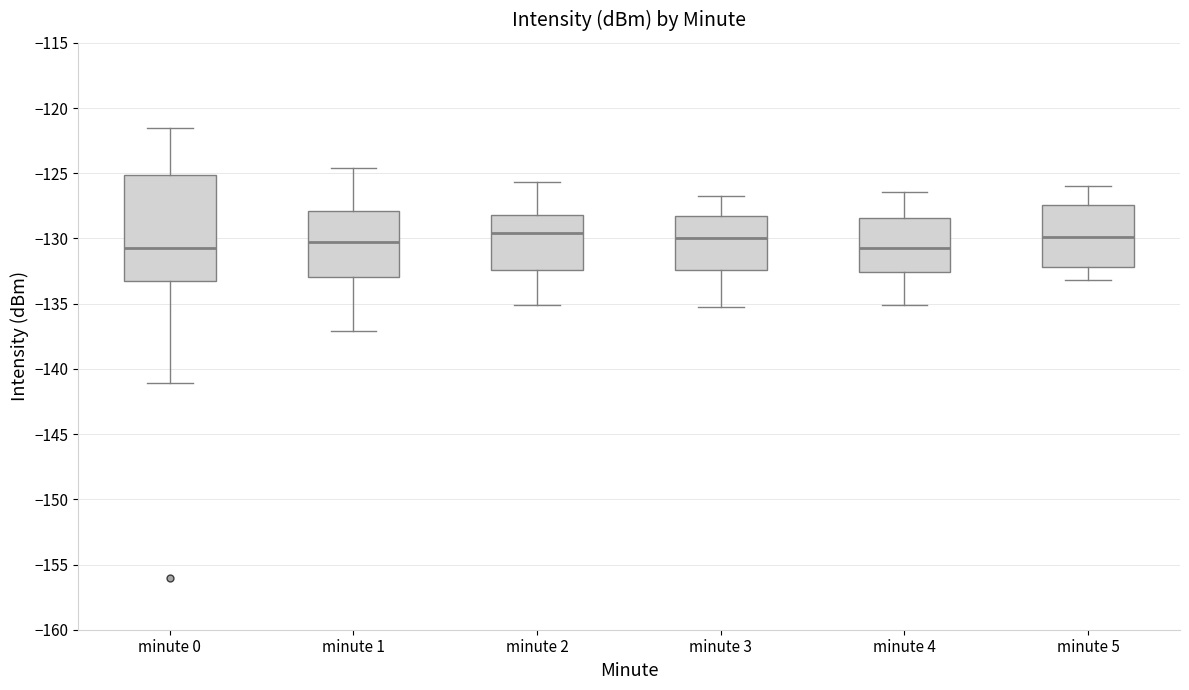

Reading left to right, transcribe this box plot: for each box, give where its median line is, the range the box spans, and where its two whiskers end, as read against the y-axis. The values are not printed on the chart, so give them approximately, as read against the axis.

minute 0: median -130.5, box -133.5 to -125.0, whiskers -141.0 to -121.5
minute 1: median -130.5, box -133.0 to -128.0, whiskers -137.0 to -124.5
minute 2: median -129.5, box -132.5 to -128.0, whiskers -135.0 to -125.5
minute 3: median -130.0, box -132.5 to -128.5, whiskers -135.0 to -127.0
minute 4: median -130.5, box -132.5 to -128.5, whiskers -135.0 to -126.5
minute 5: median -130.0, box -132.0 to -127.5, whiskers -133.0 to -126.0